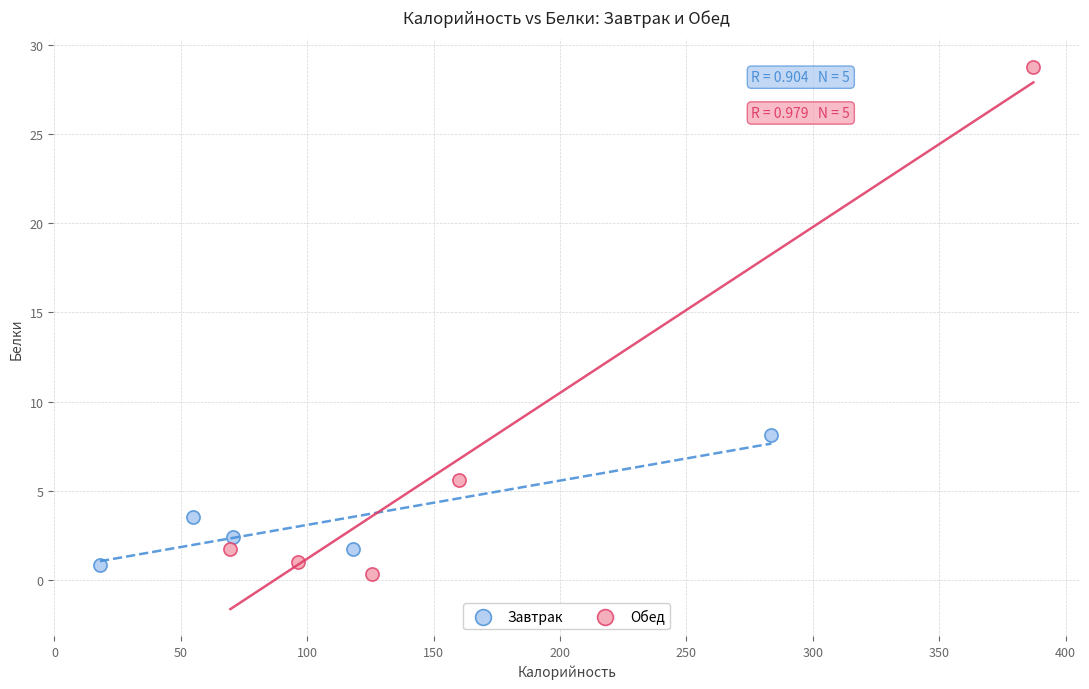

Which series has the largest Y range (max minus min)?

Обед